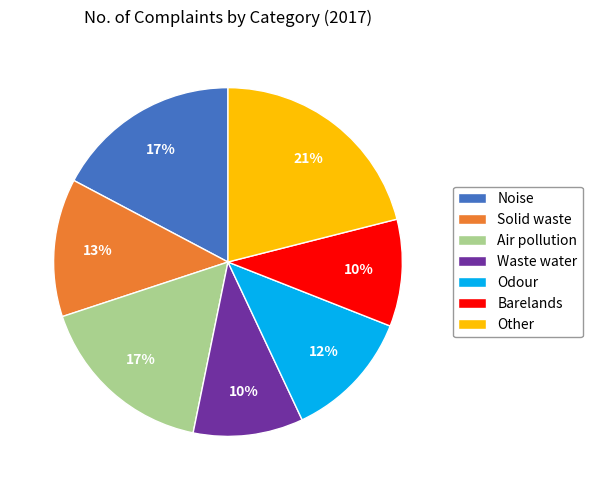

True or false: Odour accounts for 12% of the total.

True